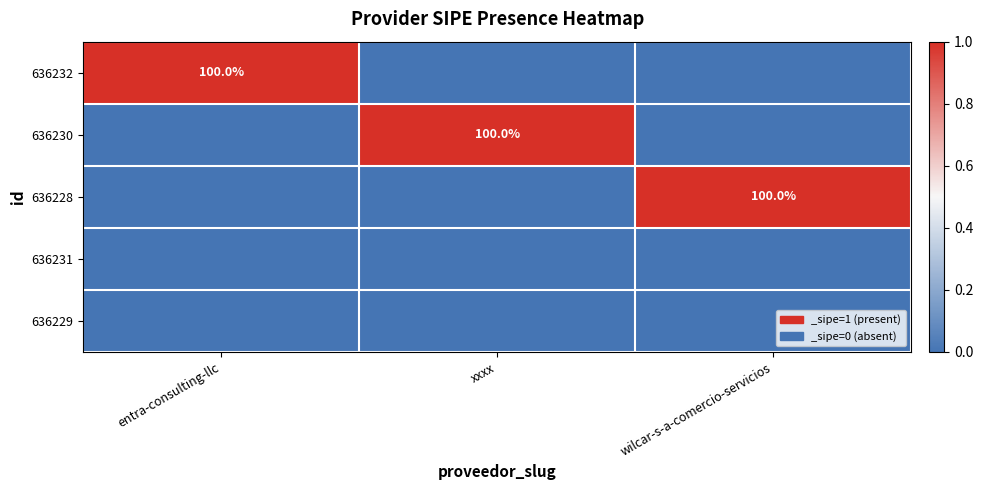

What is the total value across all series at xxxx?

1